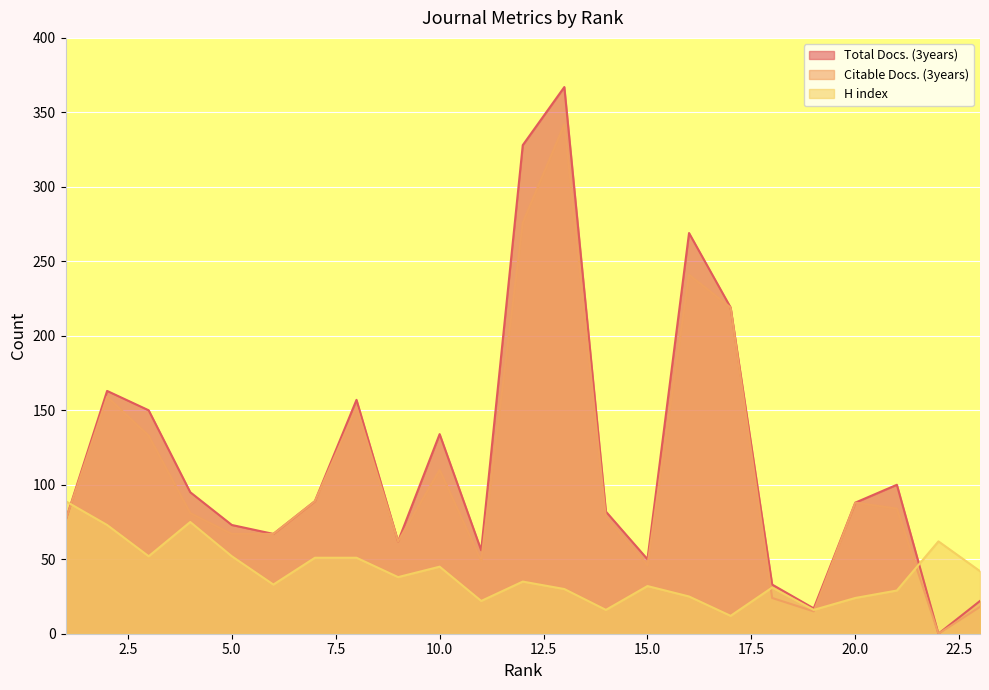

In Citable Docs. (3years), how many points are higher than both neighbors (excluding endpoints)?

6